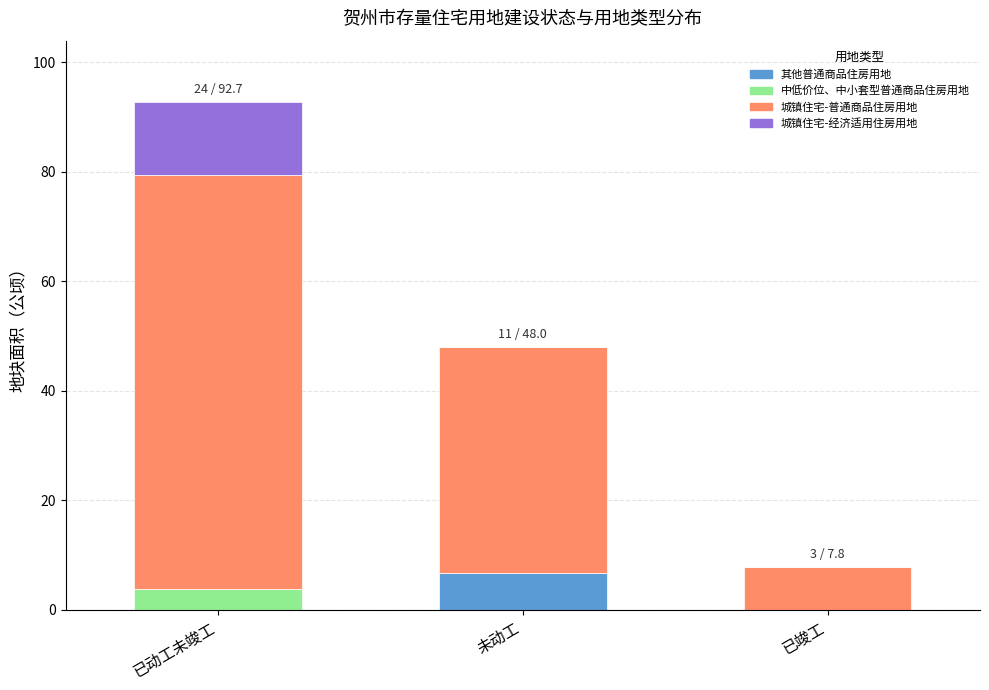

What is the highest value of the 其他普通商品住房用地 series?

6.6